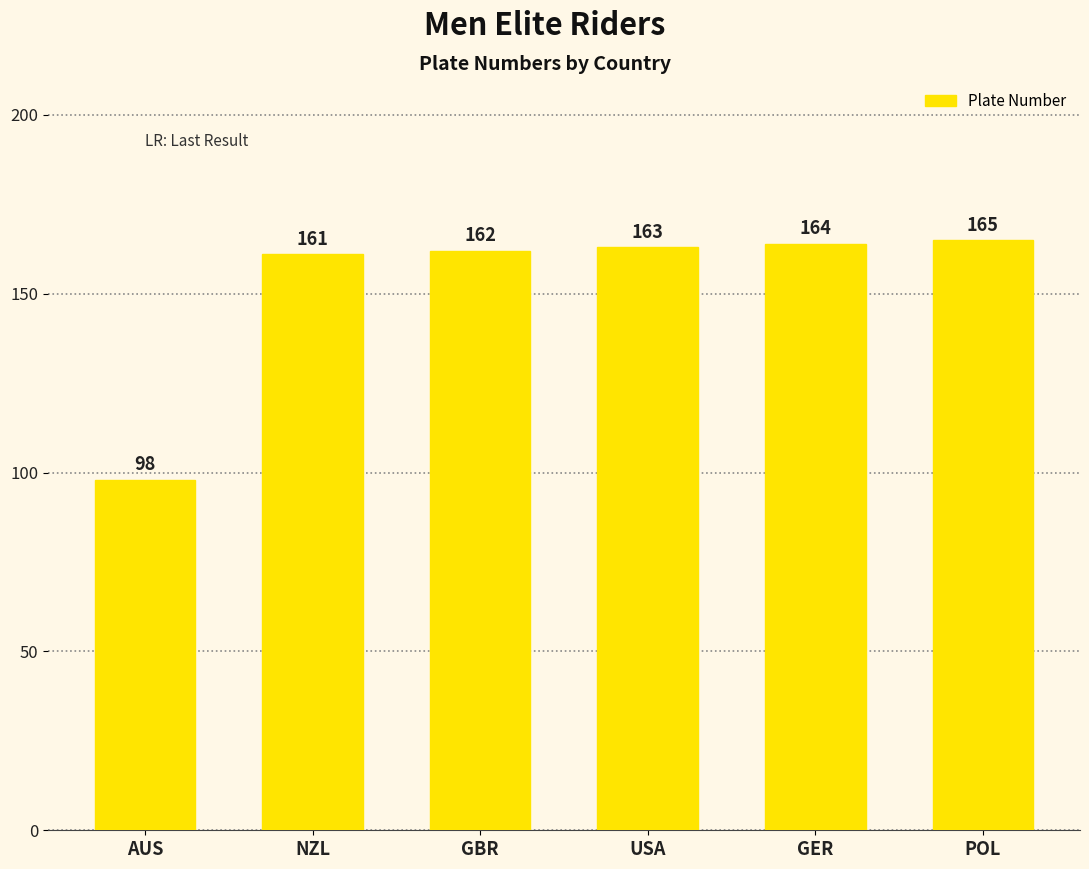

Reading right to left, transcribe all the data shown in this chart.

165	164	163	162	161	98